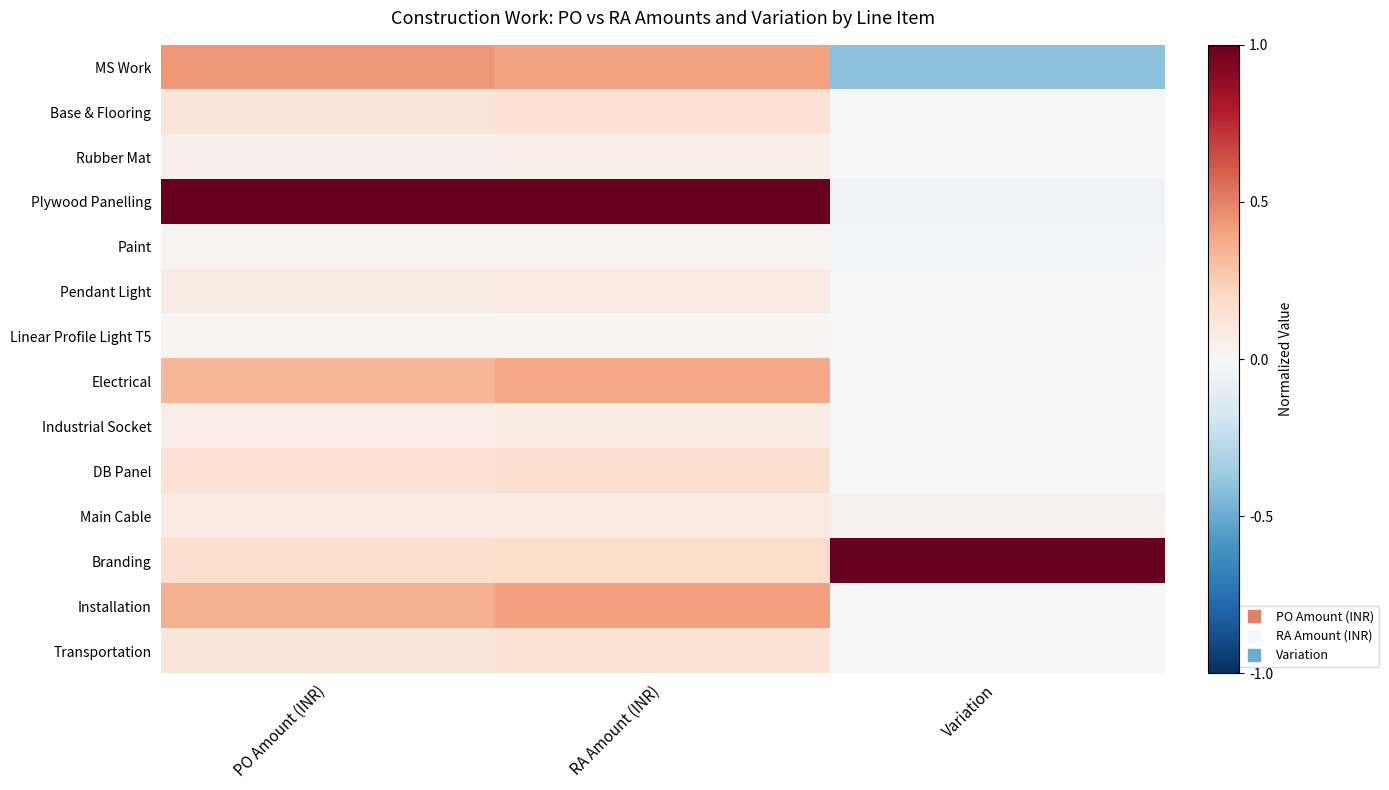

Reading left to right, what are all the values shown in this chart?

MS Work: PO Amount (INR)=0.4	RA Amount (INR)=0.4	Variation=-0.4
Base & Flooring: PO Amount (INR)=0.1	RA Amount (INR)=0.1	Variation=0.0
Rubber Mat: PO Amount (INR)=0.1	RA Amount (INR)=0.1	Variation=-0.0
Plywood Panelling: PO Amount (INR)=1.0	RA Amount (INR)=1.0	Variation=-0.0
Paint: PO Amount (INR)=0.0	RA Amount (INR)=0.0	Variation=-0.0
Pendant Light: PO Amount (INR)=0.1	RA Amount (INR)=0.1	Variation=0.0
Linear Profile Light T5: PO Amount (INR)=0.0	RA Amount (INR)=0.0	Variation=0.0
Electrical: PO Amount (INR)=0.3	RA Amount (INR)=0.4	Variation=0.0
Industrial Socket: PO Amount (INR)=0.1	RA Amount (INR)=0.1	Variation=0.0
DB Panel: PO Amount (INR)=0.1	RA Amount (INR)=0.2	Variation=0.0
Main Cable: PO Amount (INR)=0.1	RA Amount (INR)=0.1	Variation=0.0
Branding: PO Amount (INR)=0.2	RA Amount (INR)=0.2	Variation=1.0
Installation: PO Amount (INR)=0.4	RA Amount (INR)=0.4	Variation=0.0
Transportation: PO Amount (INR)=0.1	RA Amount (INR)=0.1	Variation=0.0